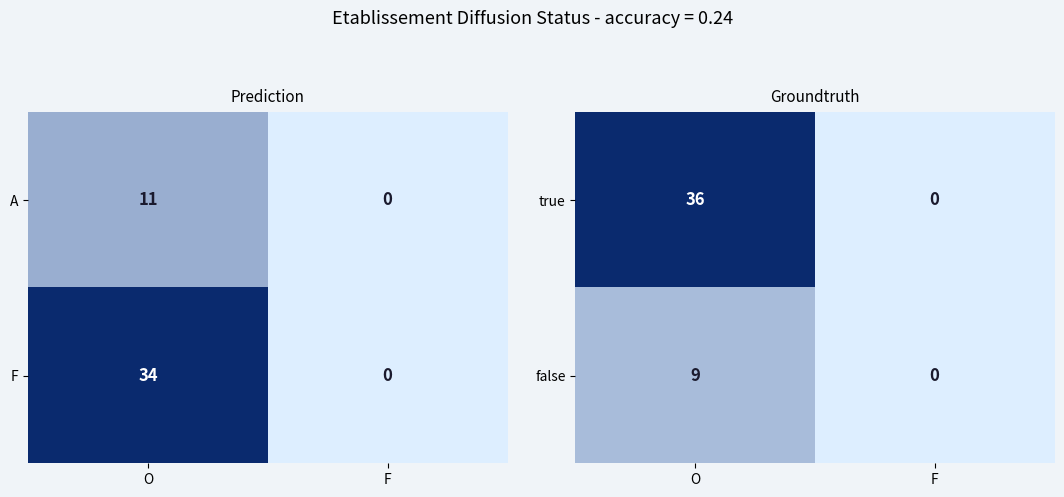

Count the true values in the range 0 to 36.

2